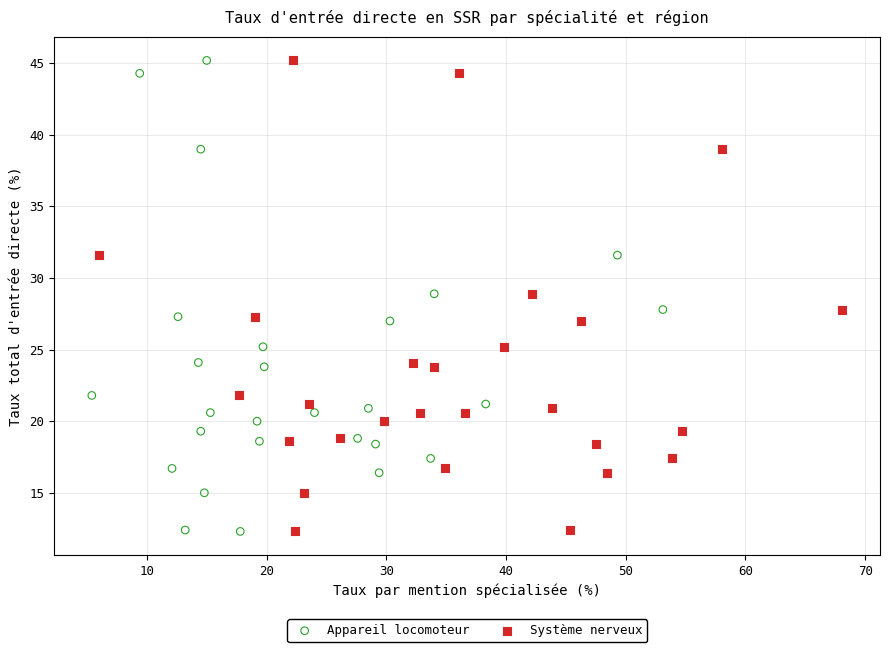

What are all the series names shown in the legend?

Appareil locomoteur, Système nerveux